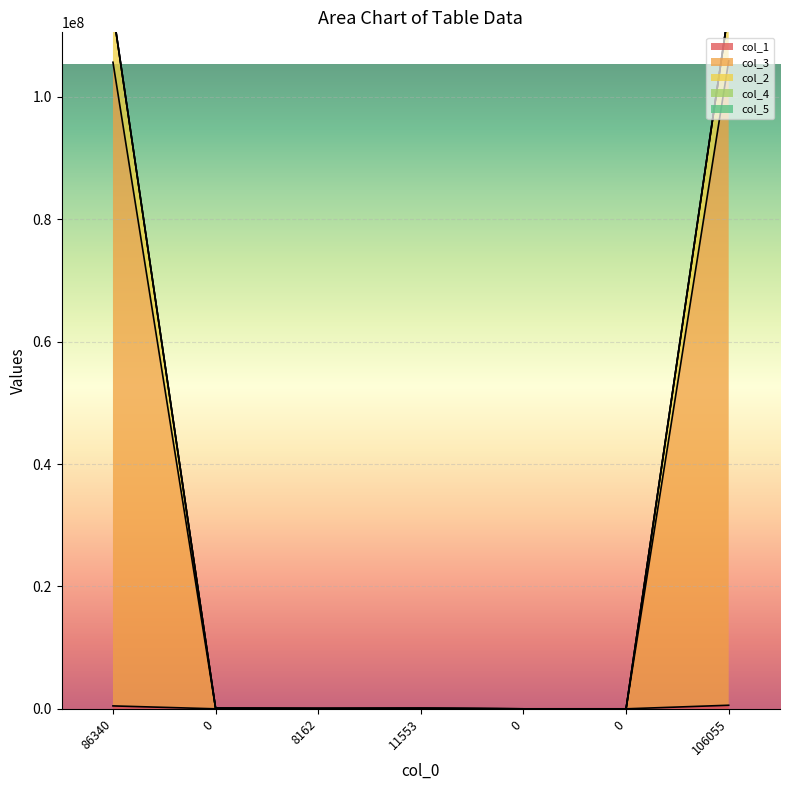

What is the total value across all series at 0?

193351